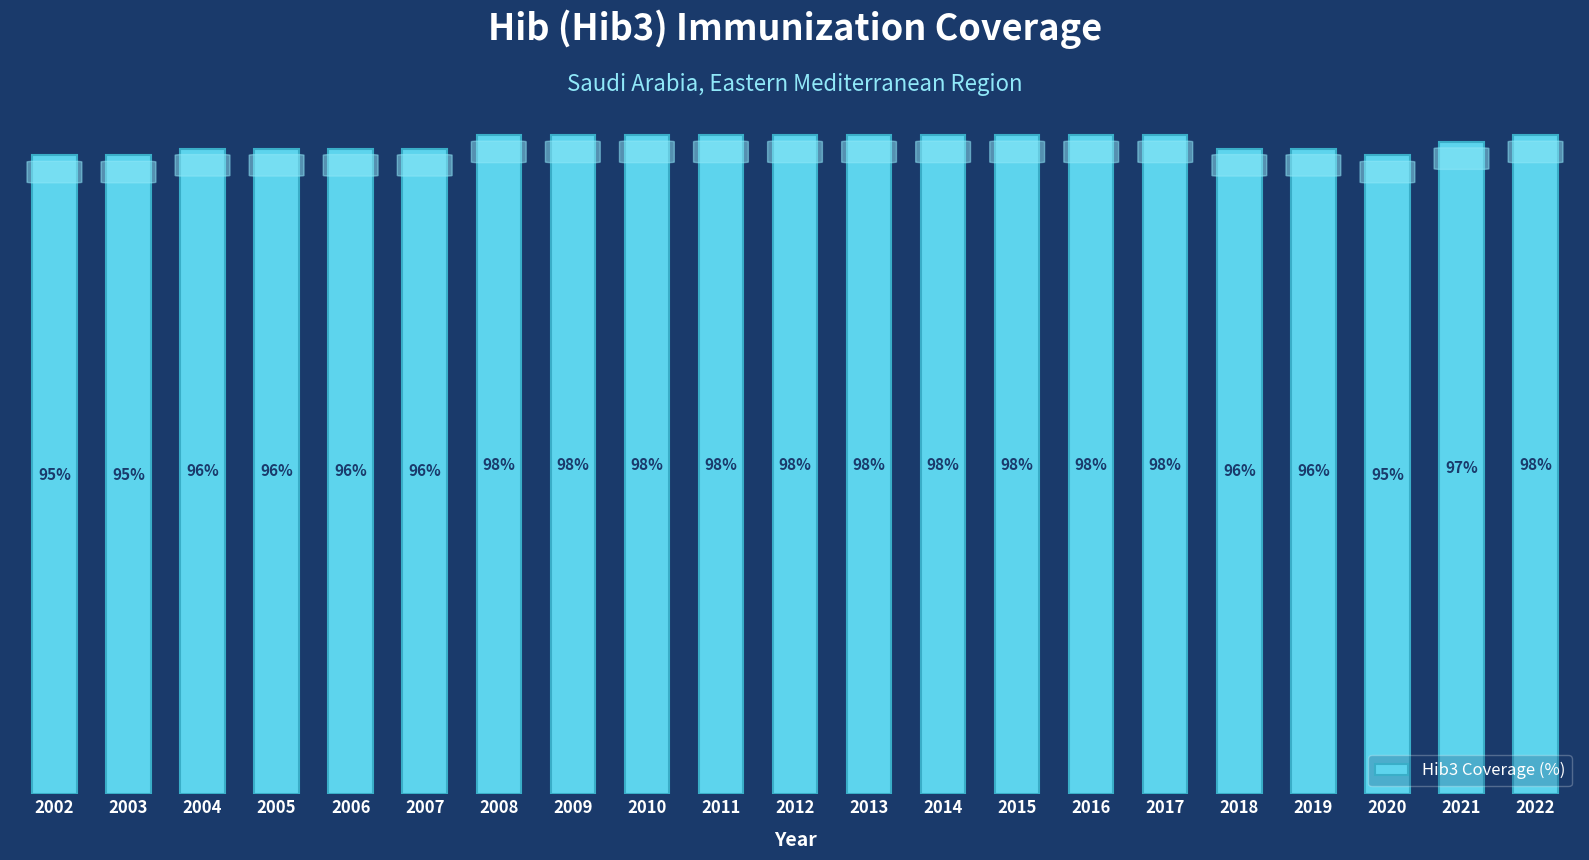

Are the bars horizontal?

No